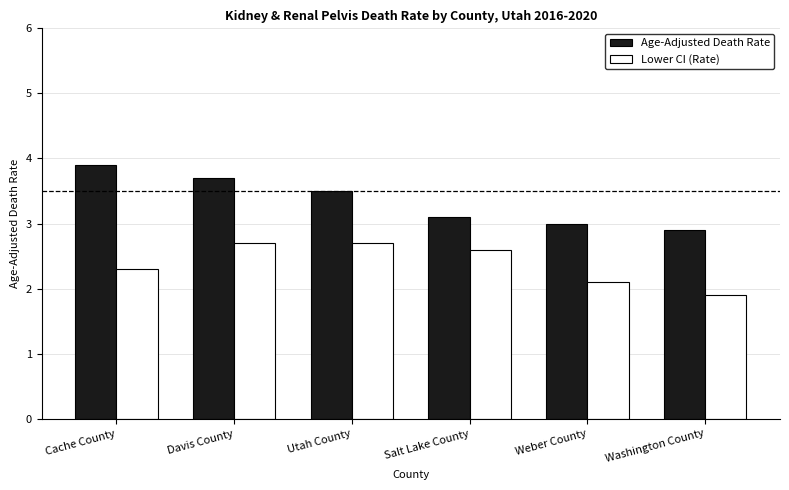

What is the average value of the Lower CI (Rate) series?

2.4